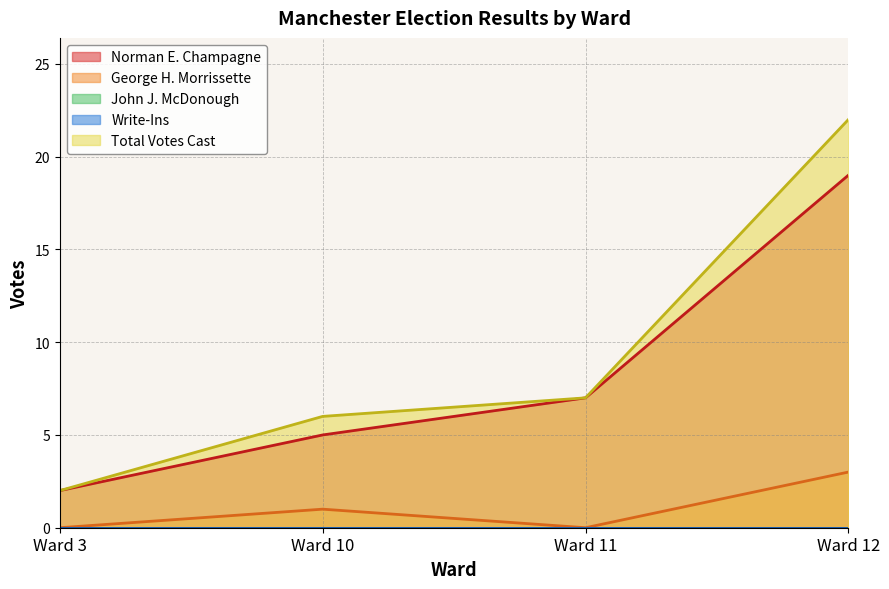

At which category does the chart reach its minimum across all series?

Ward 3